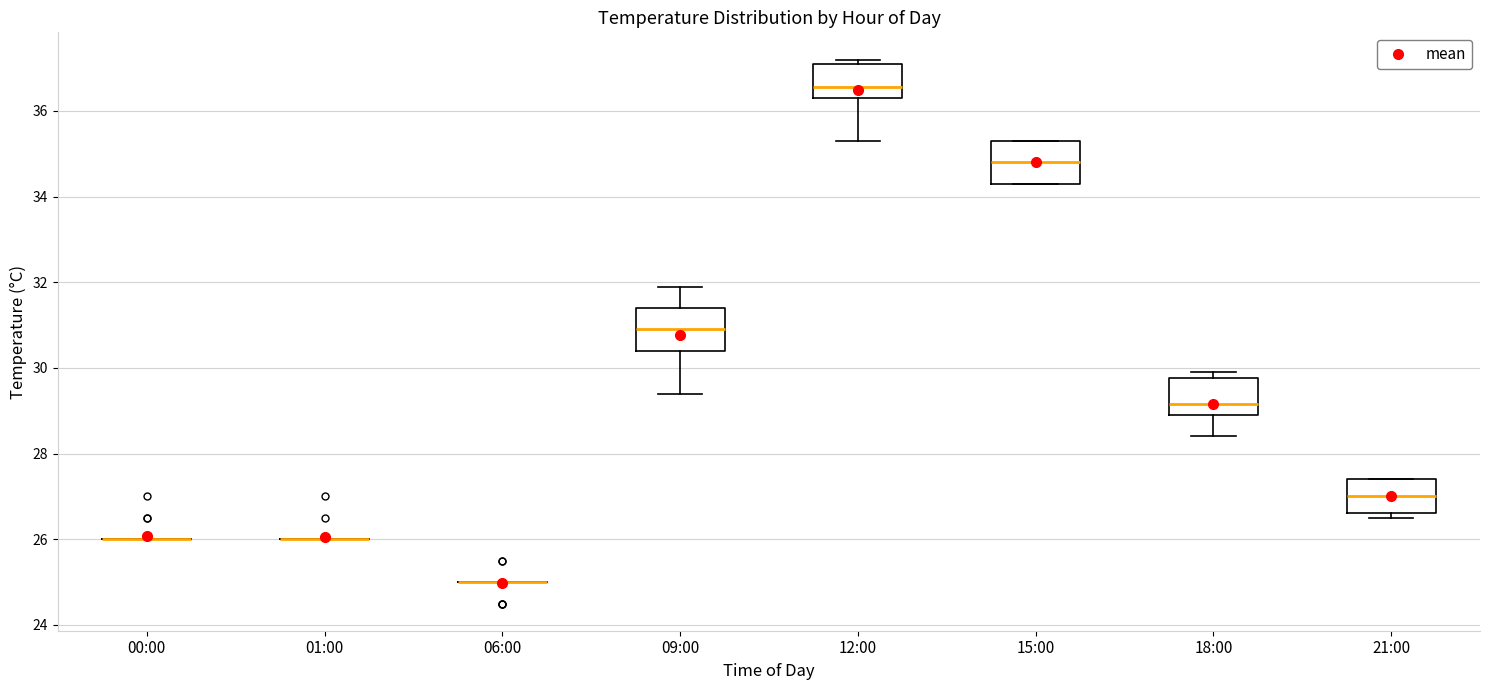

Reading left to right, read every box against the y-axis: the position of its median line, the range the box covers, and the ends of its whiskers. The values are not printed on the chart, so give them approximately, as read against the axis.

00:00: box collapsed to a line at 26.0, whiskers 26.0 to 26.0
01:00: box collapsed to a line at 26.0, whiskers 26.0 to 26.0
06:00: box collapsed to a line at 25.0, whiskers 25.0 to 25.0
09:00: median 31.0, box 30.4 to 31.4, whiskers 29.4 to 32.0
12:00: median 36.6, box 36.4 to 37.2, whiskers 35.4 to 37.2 (just above the box's upper edge)
15:00: median 34.8, box 34.4 to 35.4, whiskers 34.4 to 35.4
18:00: median 29.2, box 29.0 to 29.8, whiskers 28.4 to 30.0
21:00: median 27.0, box 26.6 to 27.4, whiskers 26.6 (just below the box's lower edge) to 27.4